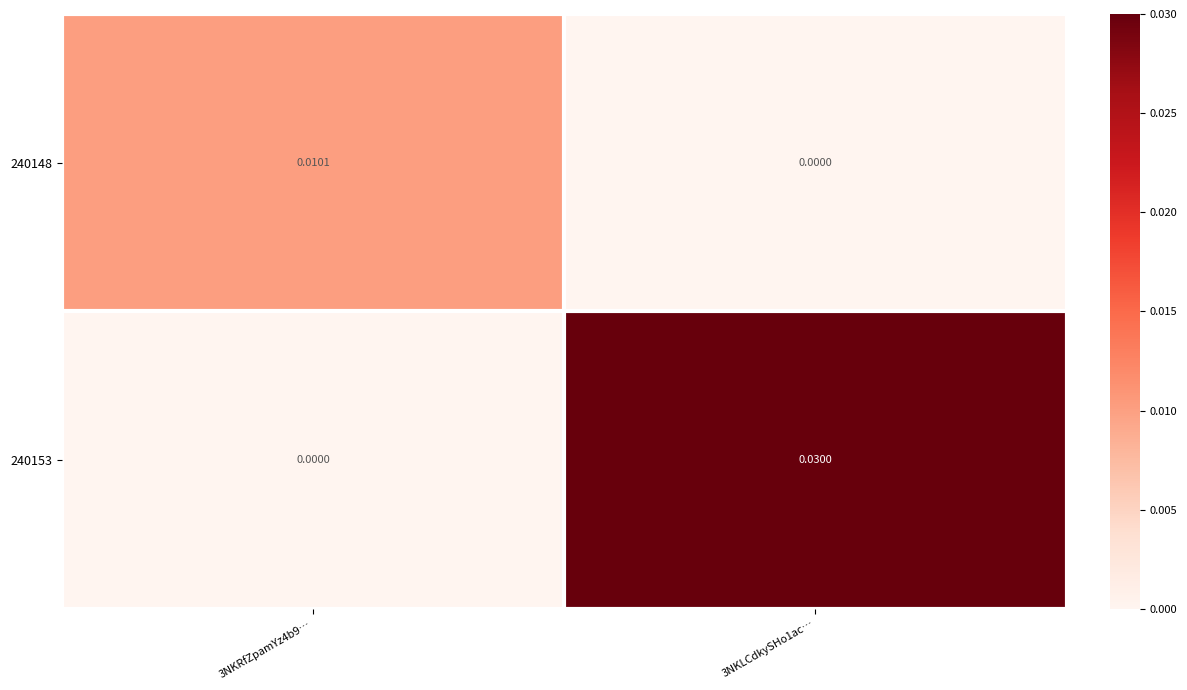

List the series in order of their peak value, lowest first.

240148, 240153